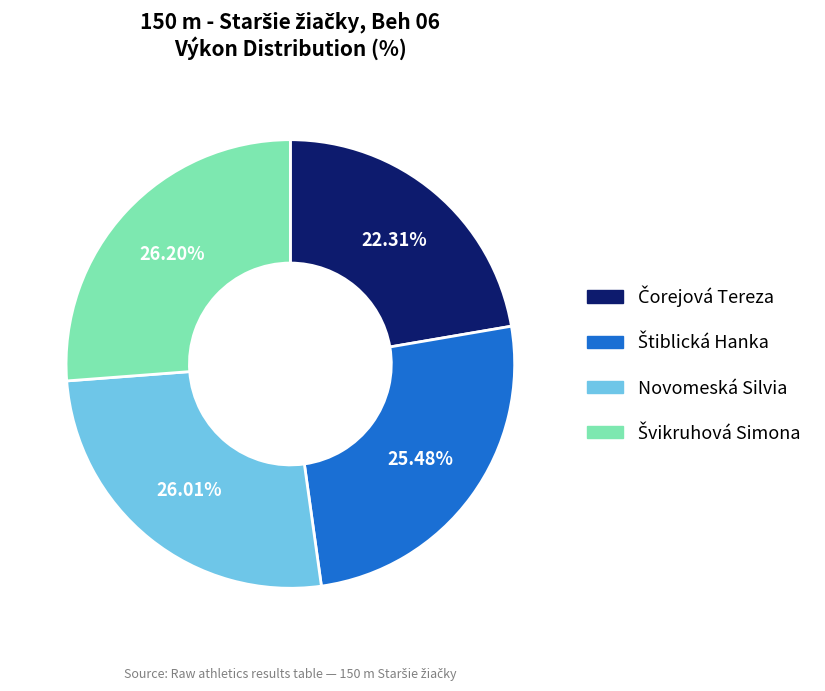

Does any single category account for the majority?

No